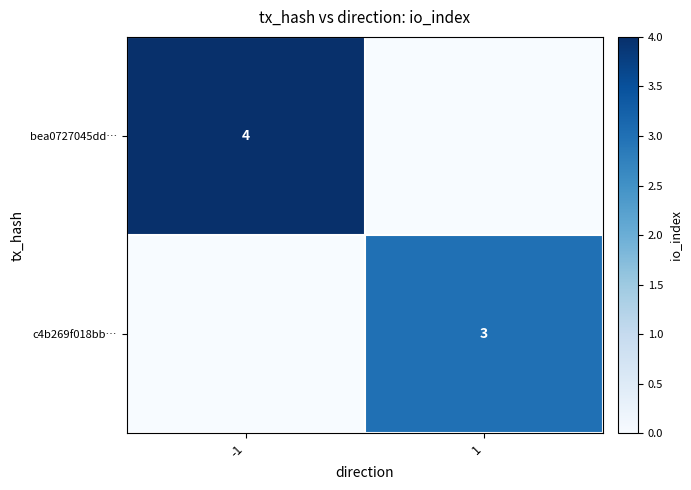

True or false: c4b269f018bb… has a value of 1 at 1.

False